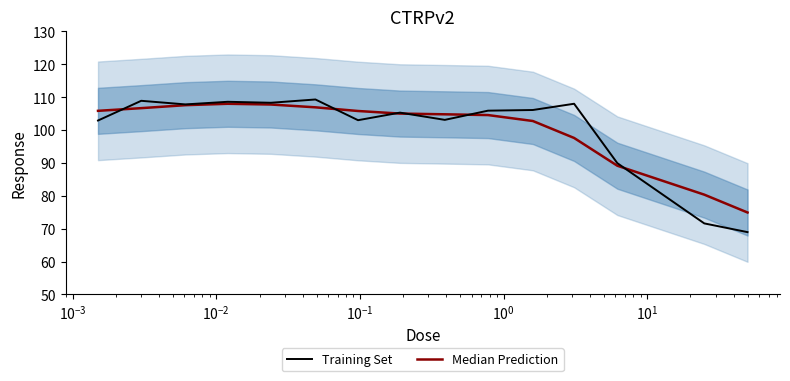

What are all the series names shown in the legend?

Median Prediction, Training Set